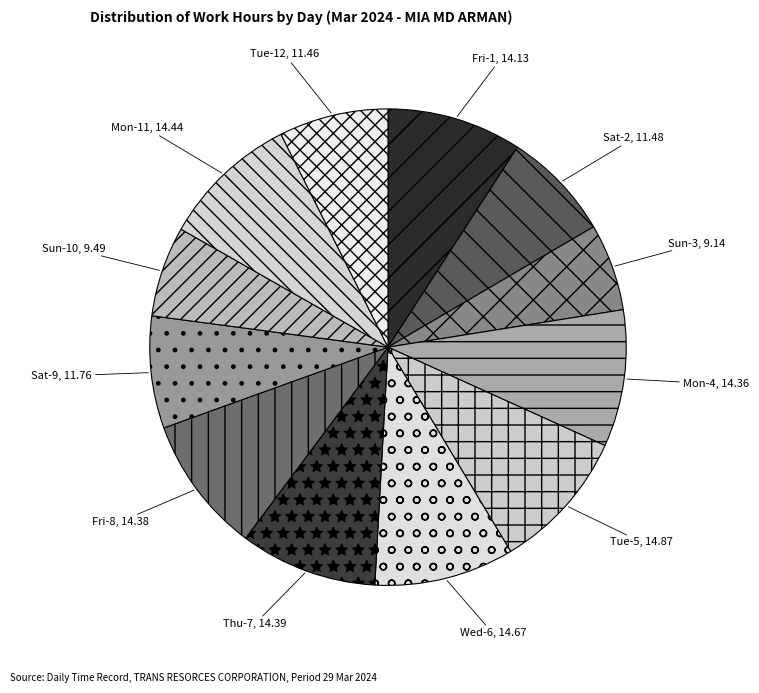

Does Sun-10 represent more than half of the total?

No